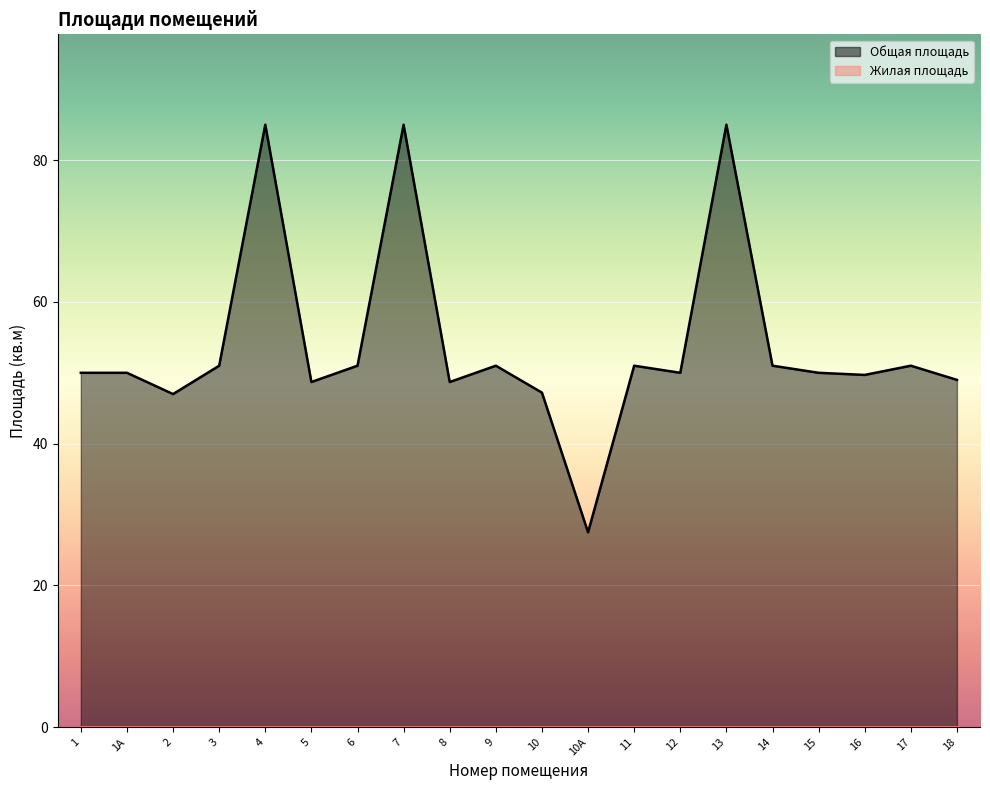

How many points are lower than both their immediate neighbors (excluding endpoints)?

6